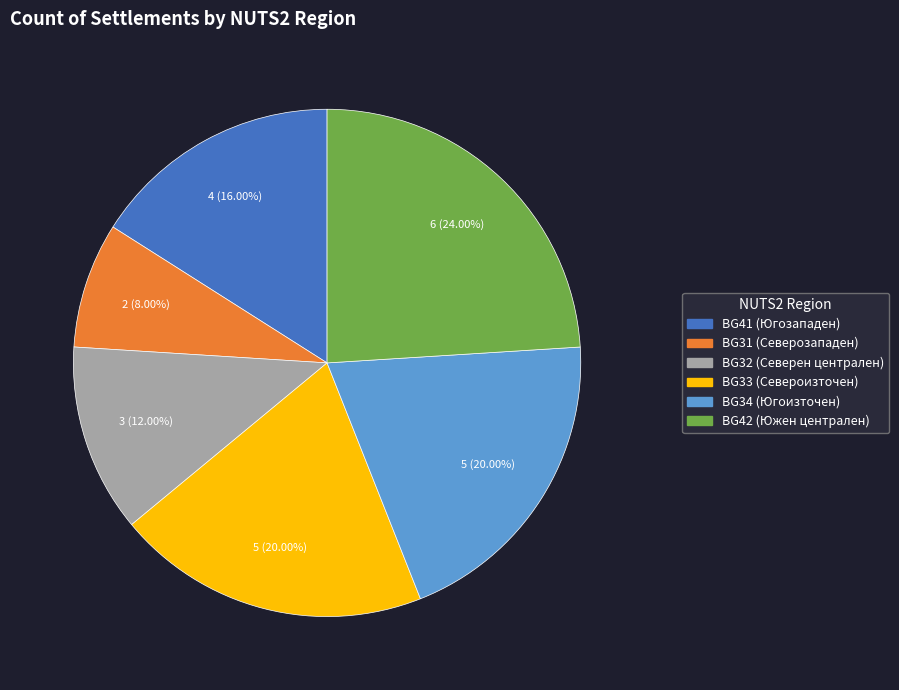

Does any single category account for the majority?

No